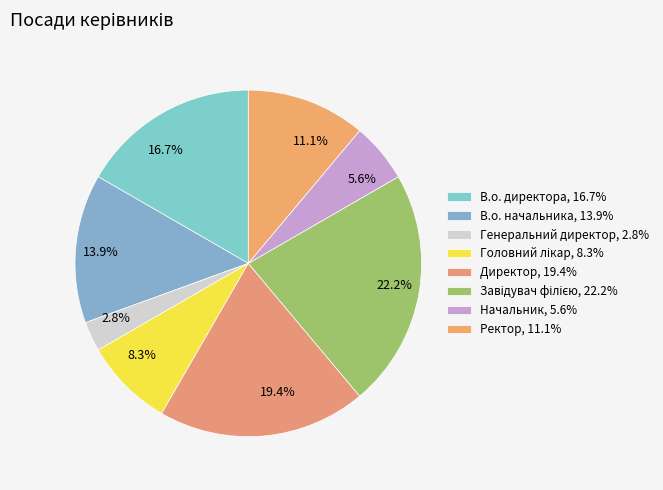

Does any single category account for the majority?

No